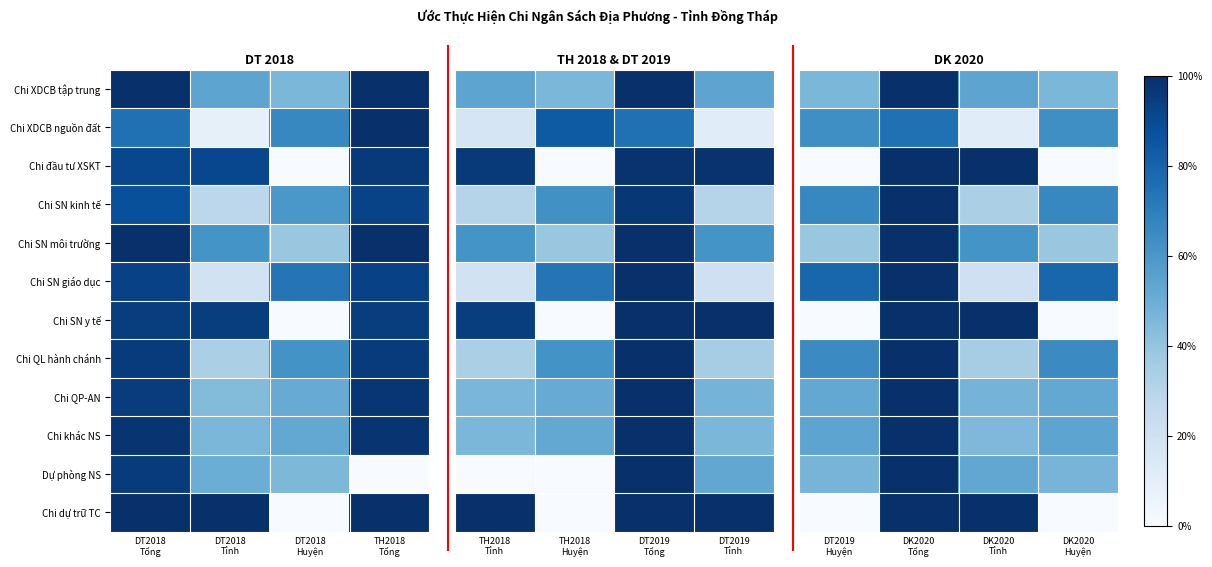

What is the total value across all series at DK2020 Tỉnh?

6.6